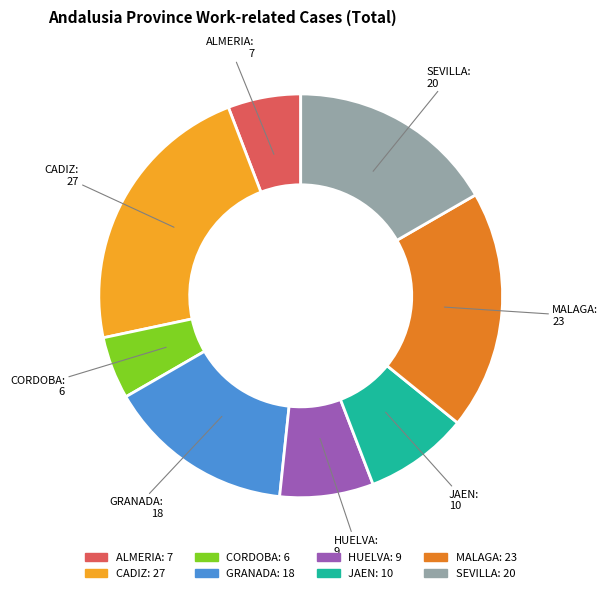

What is the ratio of the value at SEVILLA: 20 to the value at HUELVA: 9?

2.2